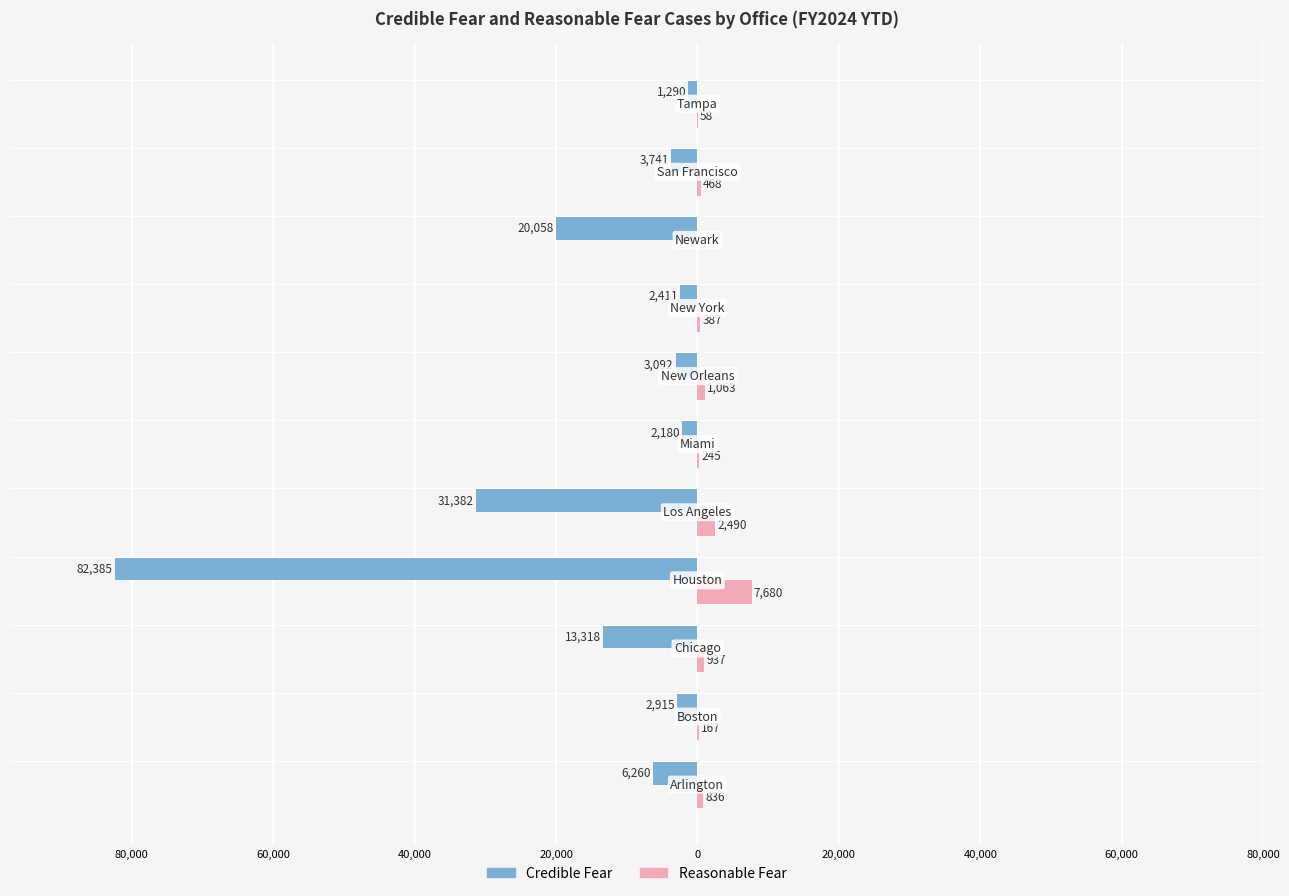

What is the difference between the second highest and minimum values in the Reasonable Fear series?

2490